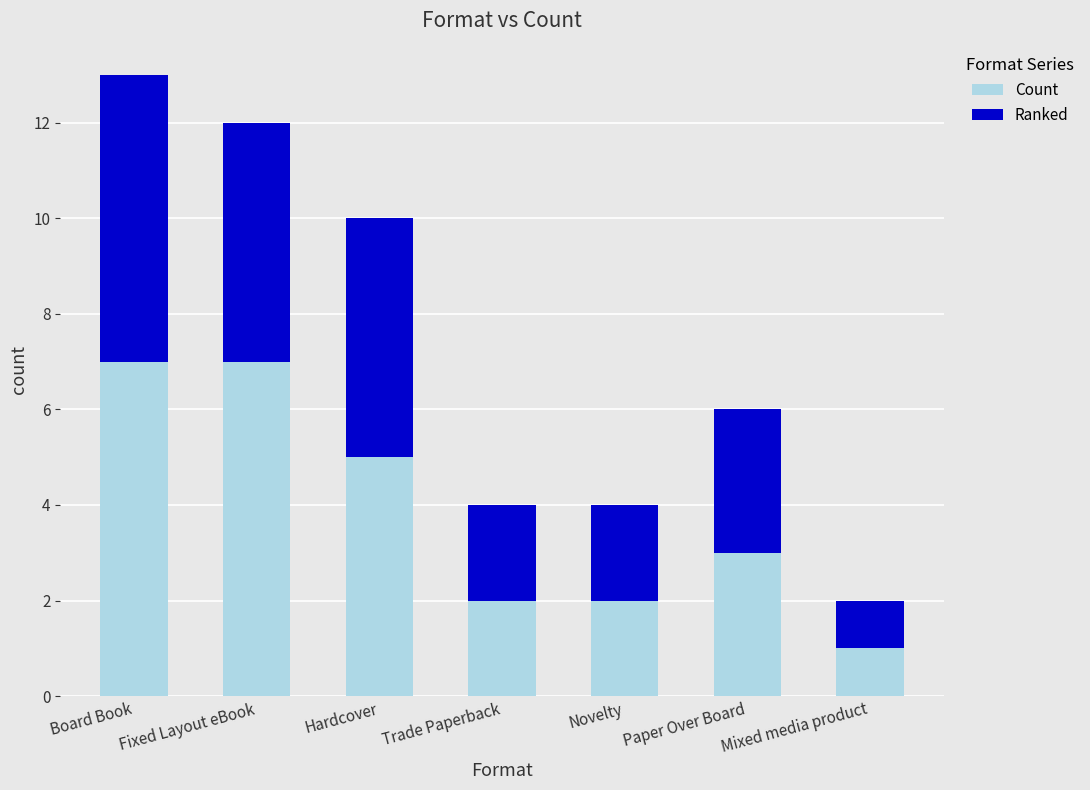

At which category is the sum across all series the highest?

Board Book